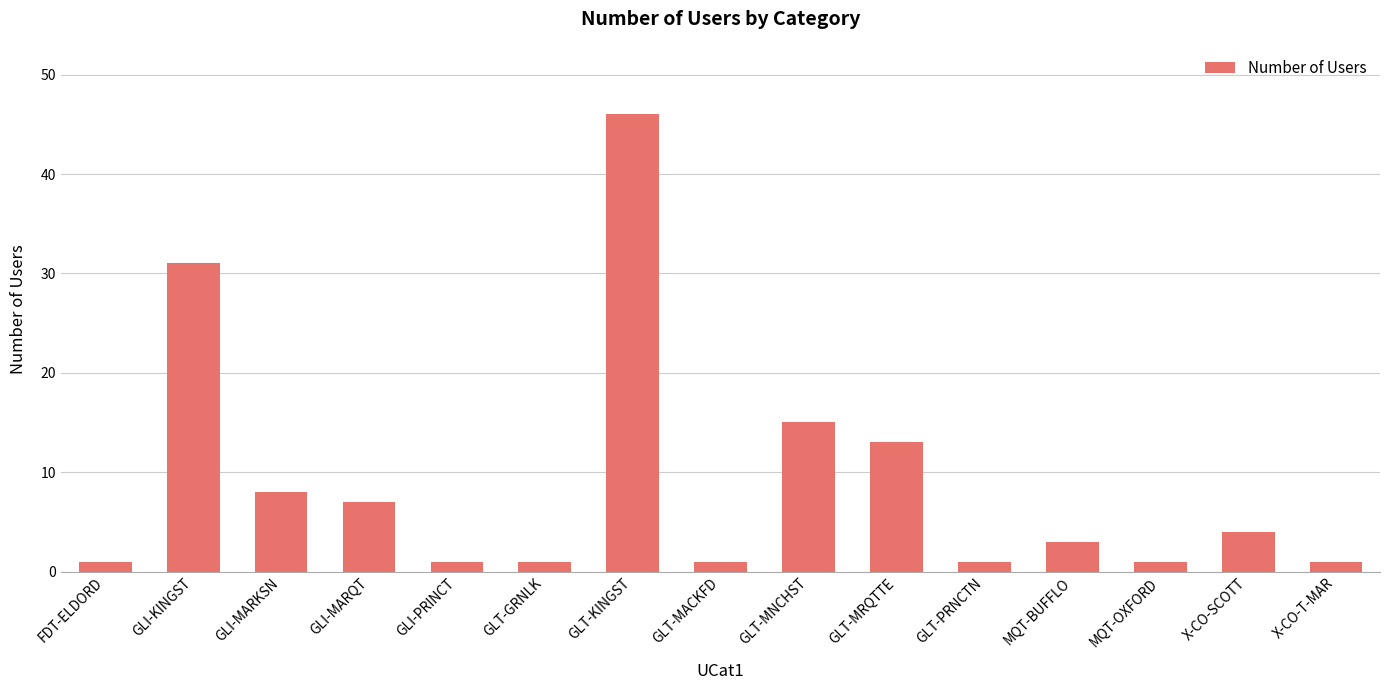

What is the label of the 4th bar from the left?

GLI-MARQT